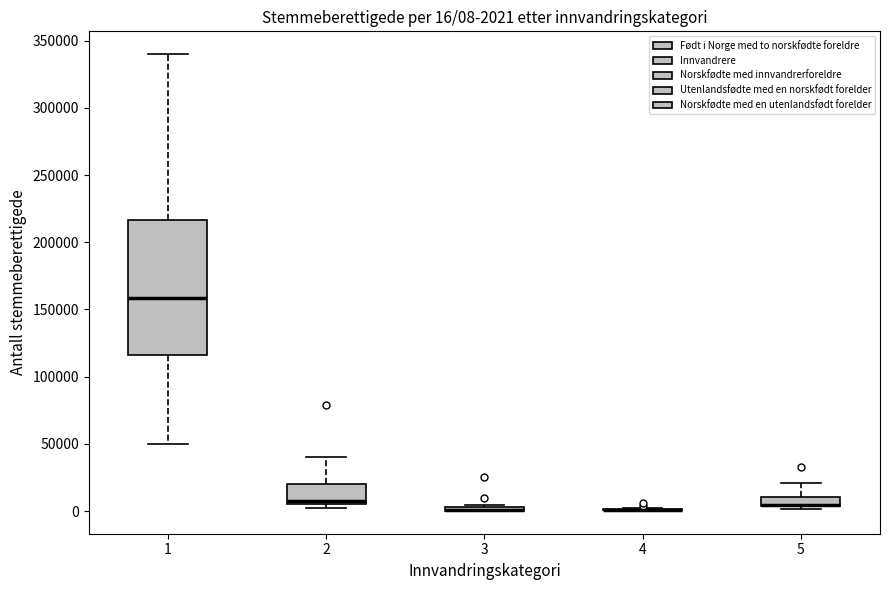

Which box is the tallest, from its lower edge to its upper edge?

1